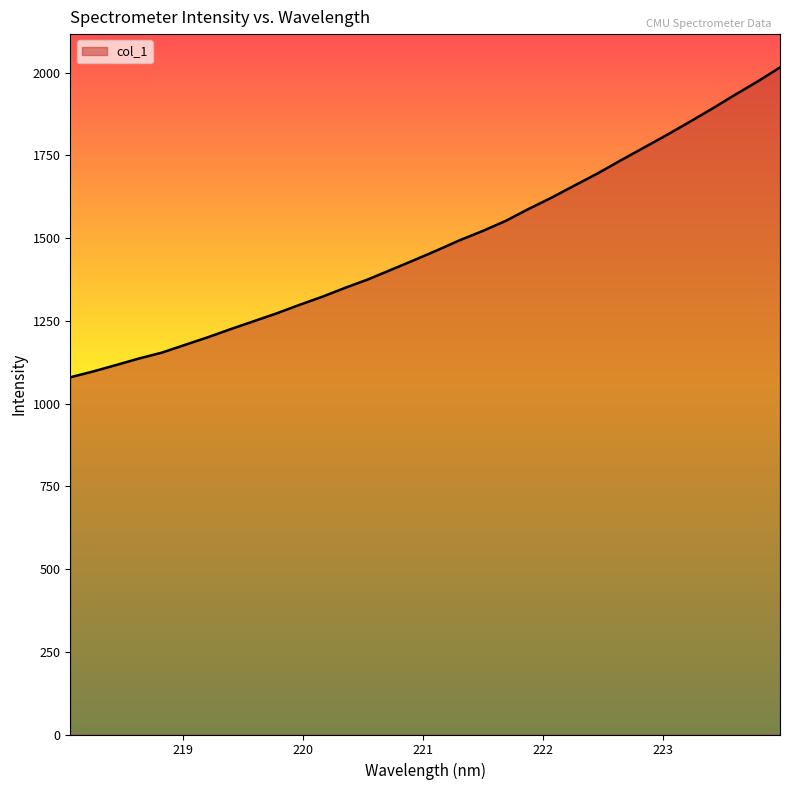

What is the difference between the maximum and minimum values?

936.2